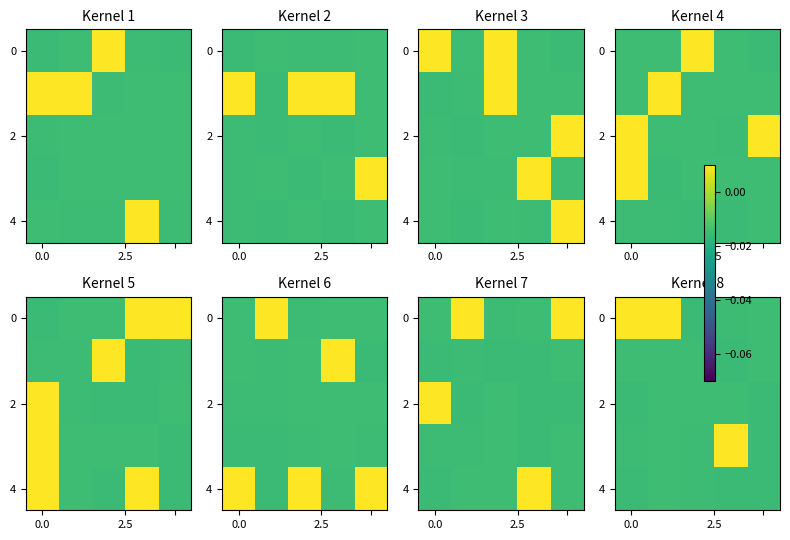

How many data points does each series have?

5